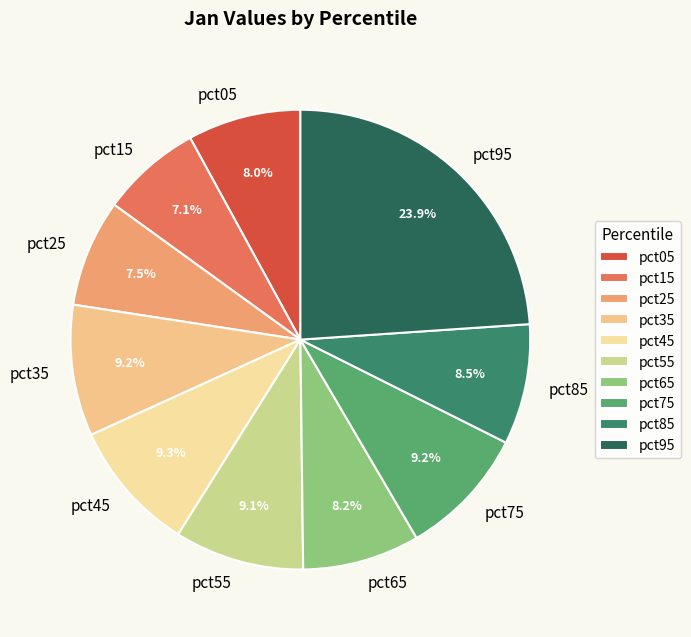

How many segments does this pie chart have?

10